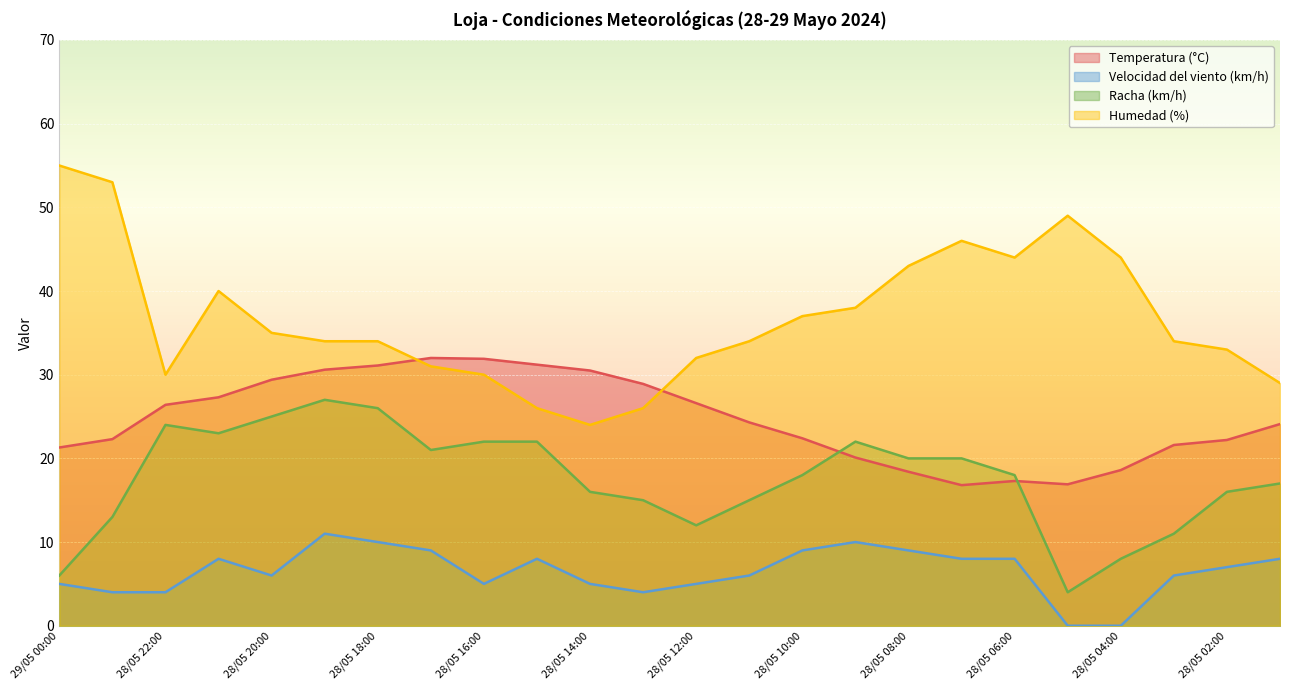

Which series has the largest total across all categories?

Humedad (%)